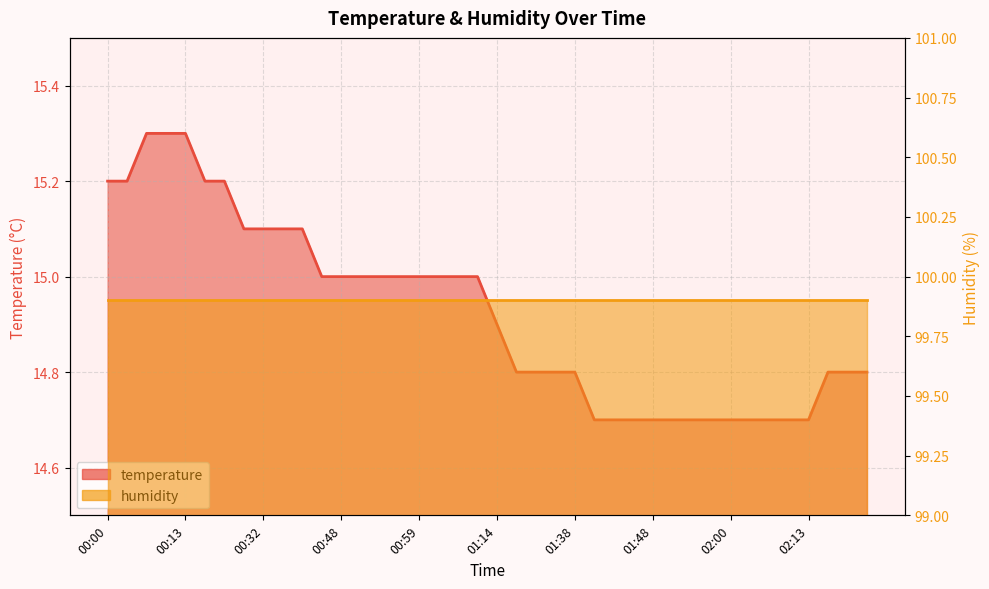

What is the difference between the maximum and minimum values?

0.6